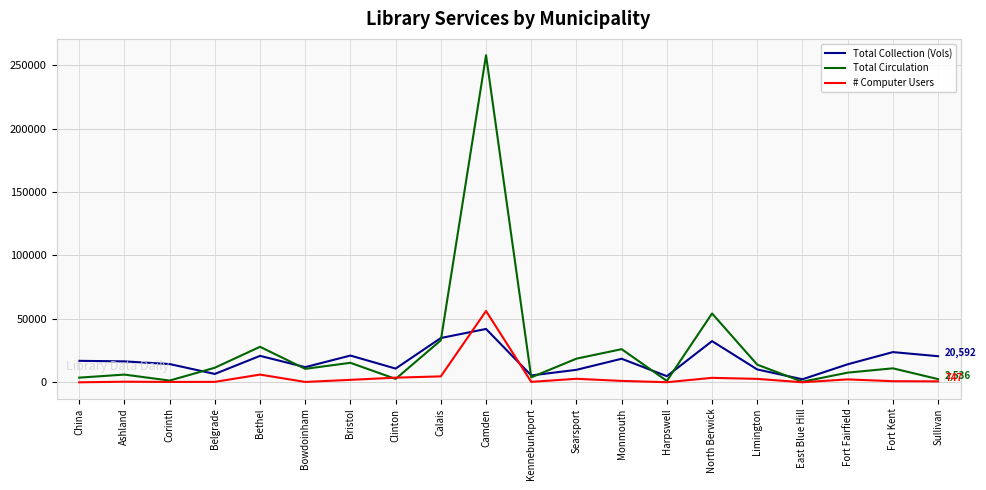

Rank the series by their maximum value, from lowest to highest.

Total Collection (Vols), # Computer Users, Total Circulation